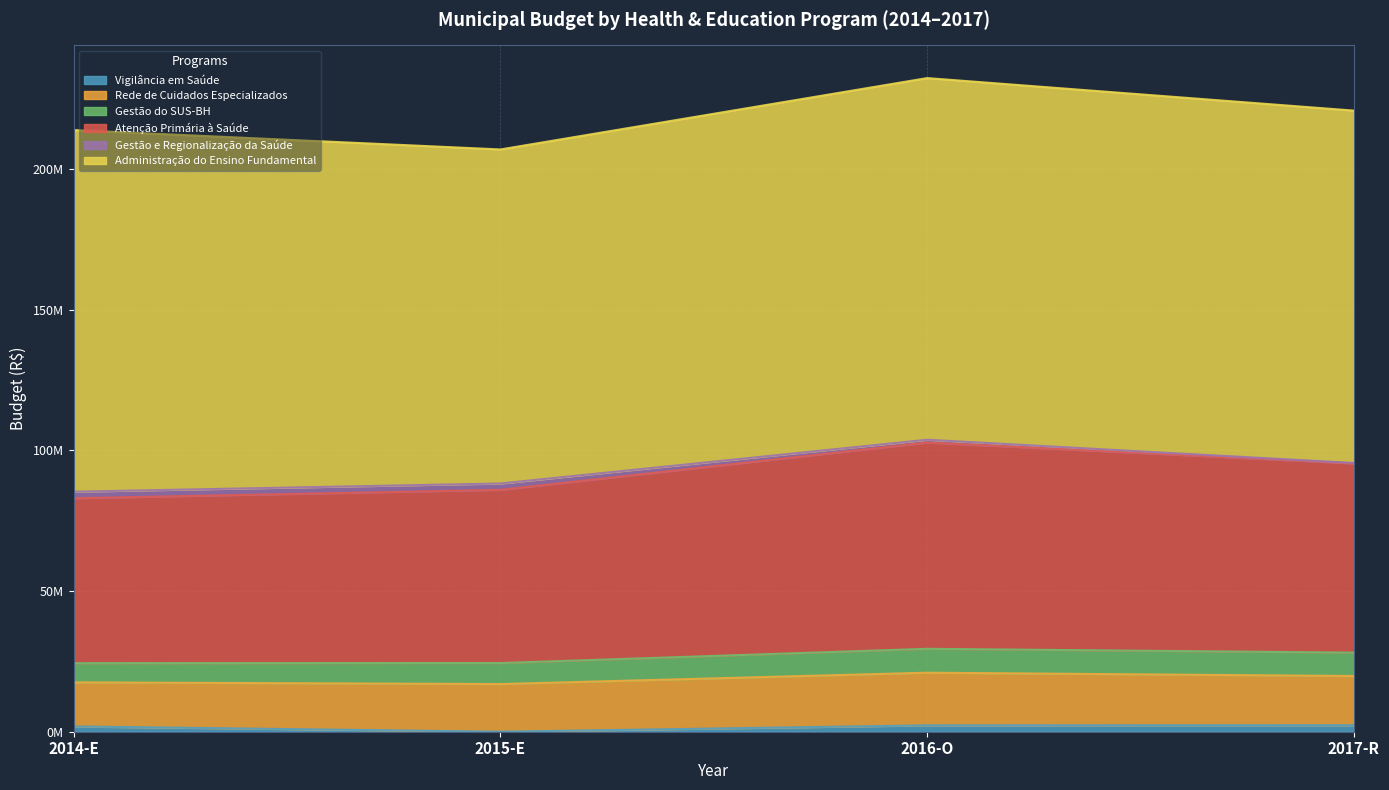

What is the sum of all Atenção Primária à Saúde values?

260716540.8